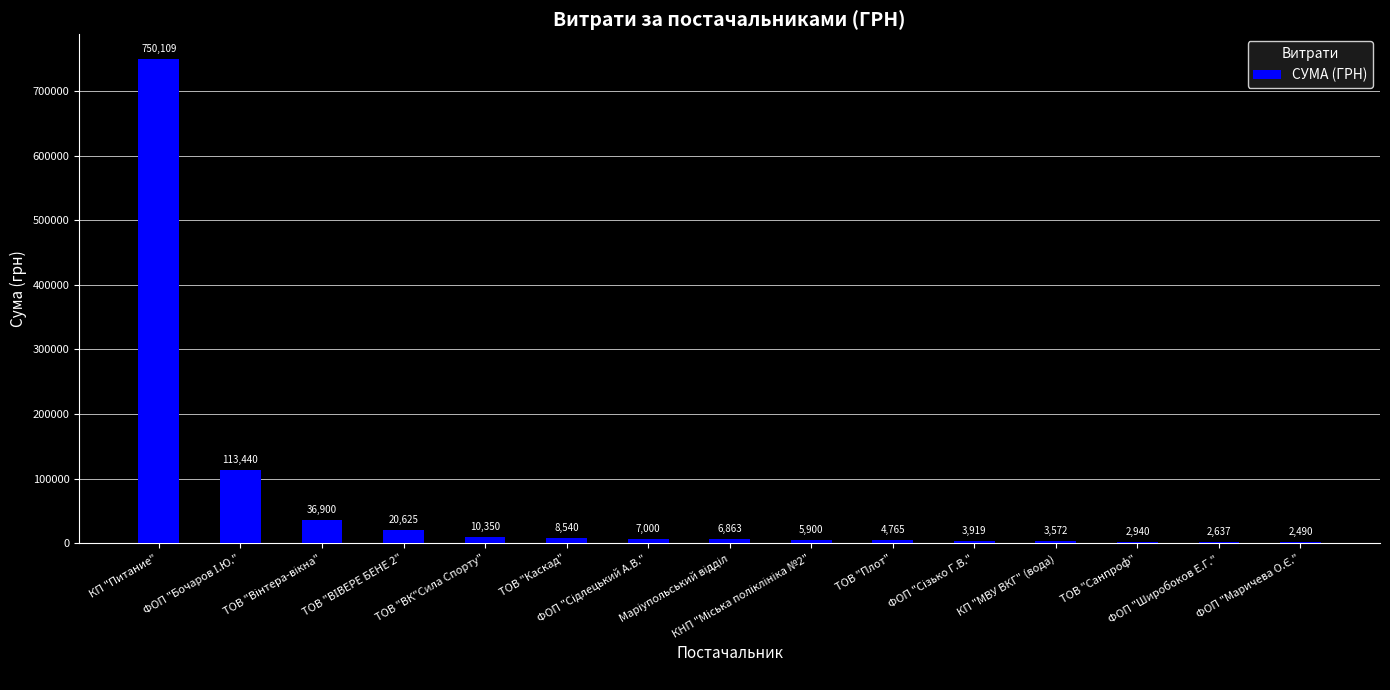

Which category has the highest value across all series?

КП "Питание"